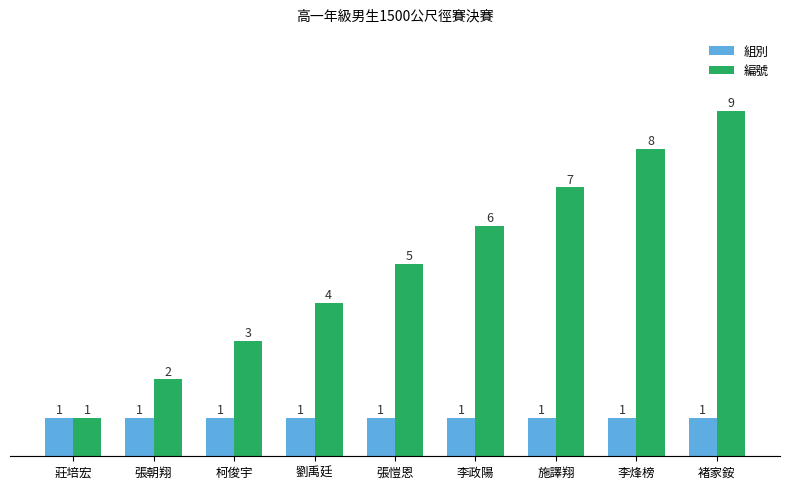

The value of 組別 at 李政陽 is 0. True or false?

False